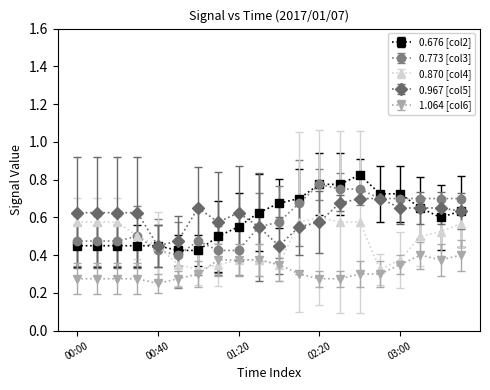

True or false: 1.064 [col6] and 0.967 [col5] cross at least once.

False